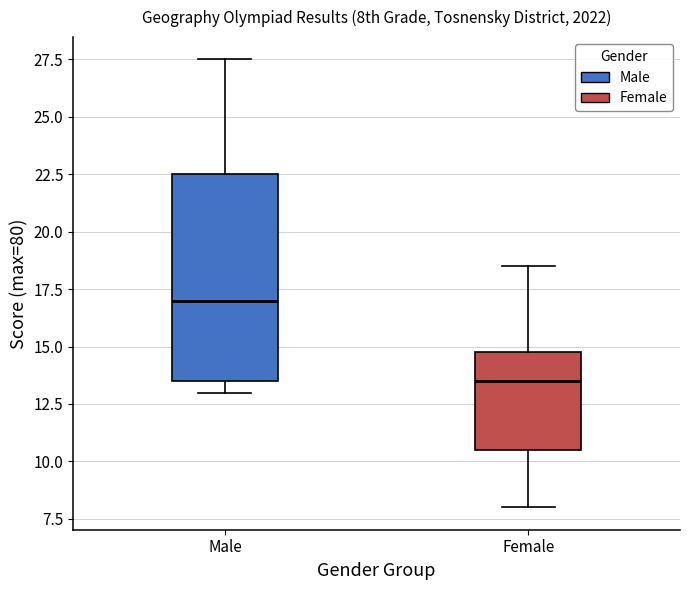

Reading left to right, transcribe this box plot: for each box, give where its median line is, the range the box spans, and where its two whiskers end, as read against the y-axis. The values are not printed on the chart, so give them approximately, as read against the axis.

Male: median 17.0, box 13.5 to 22.5, whiskers 13.0 to 27.5
Female: median 13.5, box 10.5 to 15.0, whiskers 8.0 to 18.5